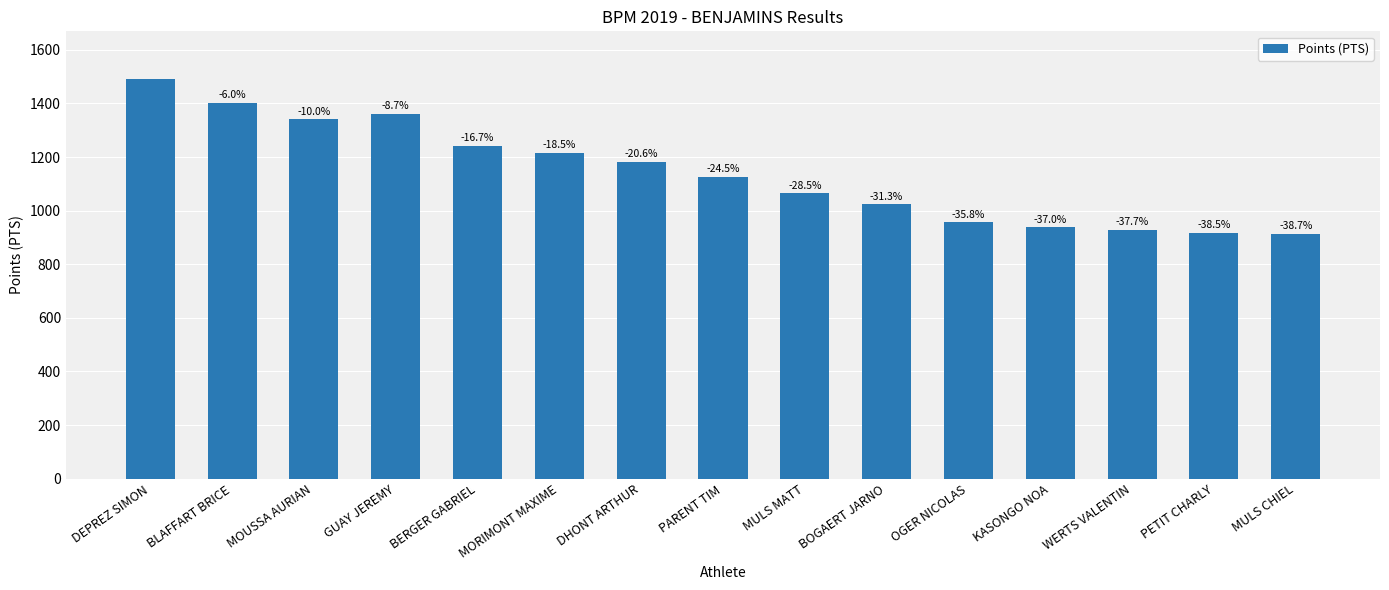

Which category has the lowest value across all series?

MULS CHIEL